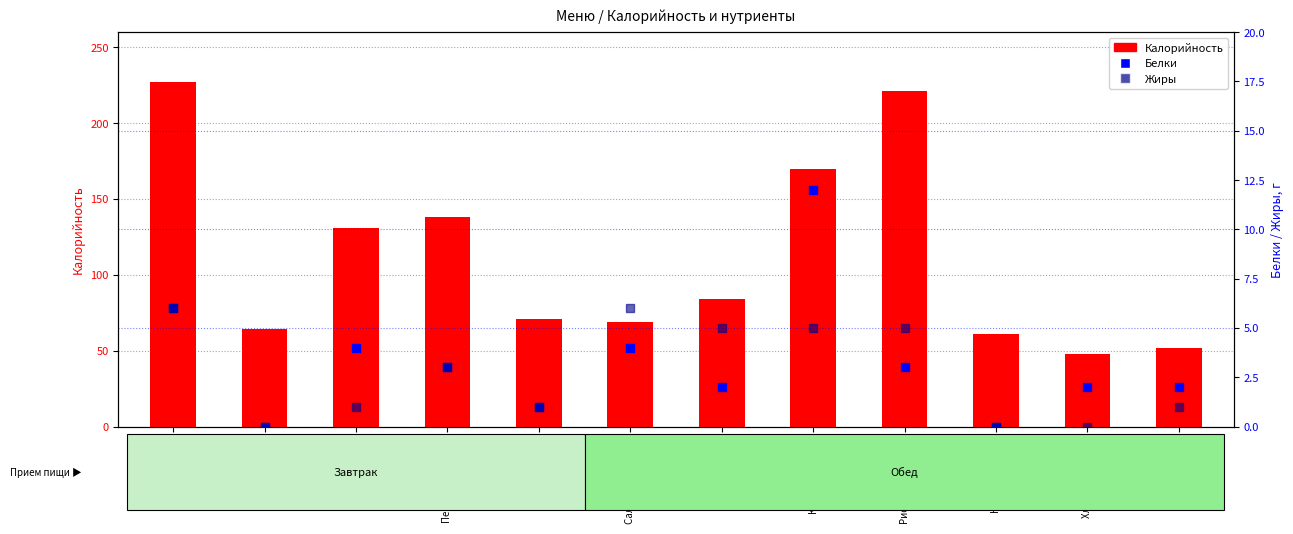

Is the value of Калорийность at Котлета рыбная greater than the value of Белки at Печенье сахарное?

Yes